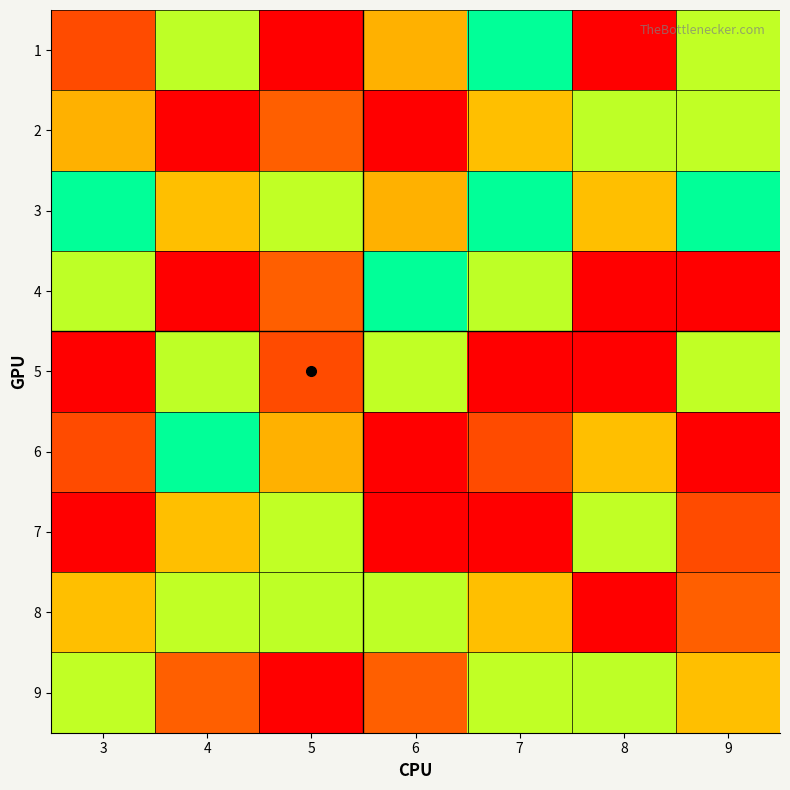

What is the minimum value shown in the chart?

1